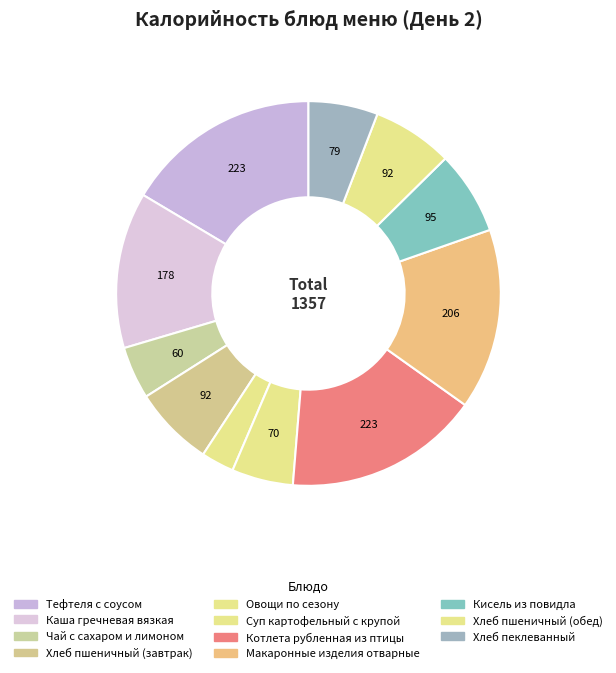

Rank the categories by value from lowest to highest.

Овощи по сезону, Чай с сахаром и лимоном, Суп картофельный с крупой, Хлеб пеклеванный, Хлеб пшеничный (завтрак), Хлеб пшеничный (обед), Кисель из повидла, Каша гречневая вязкая, Макаронные изделия отварные, Тефтеля с соусом, Котлета рубленная из птицы